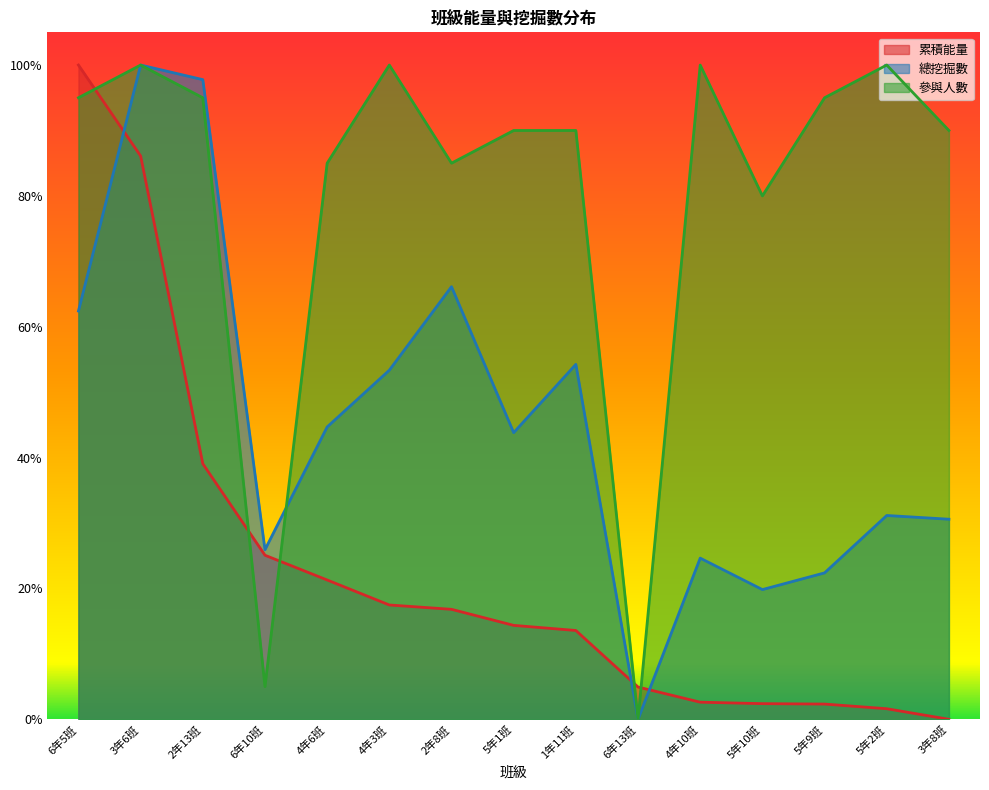

Between which two adjacent categories do 總挖掘數 and 累積能量 first intersect?

6年5班 and 3年6班